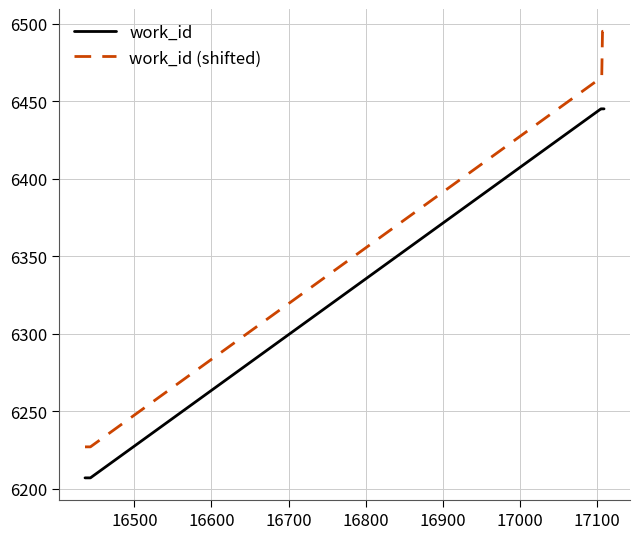

What are all the series names shown in the legend?

work_id, work_id (shifted)